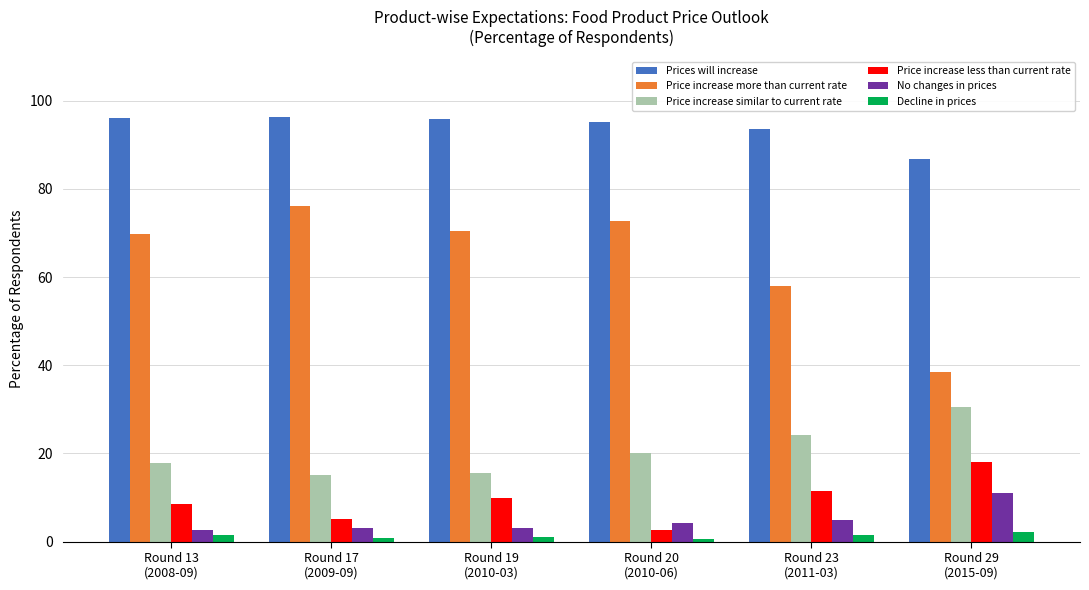

What is the minimum value for Decline in prices?

0.5